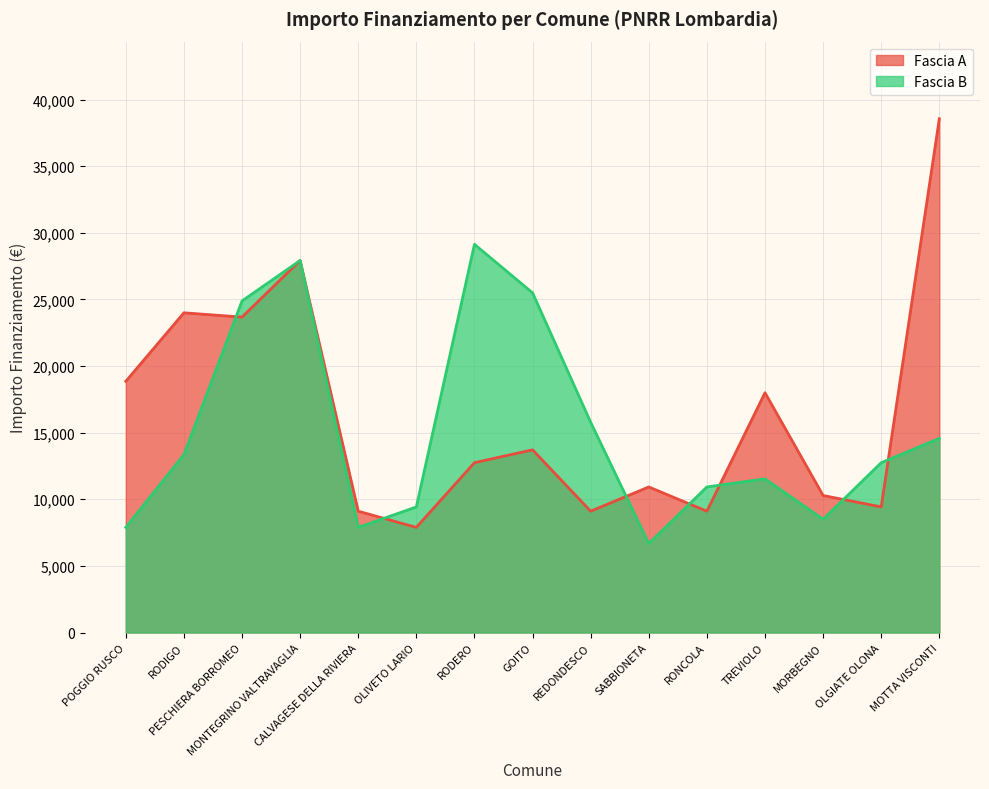

The Fascia A series shows 10926 at SABBIONETA. True or false?

True